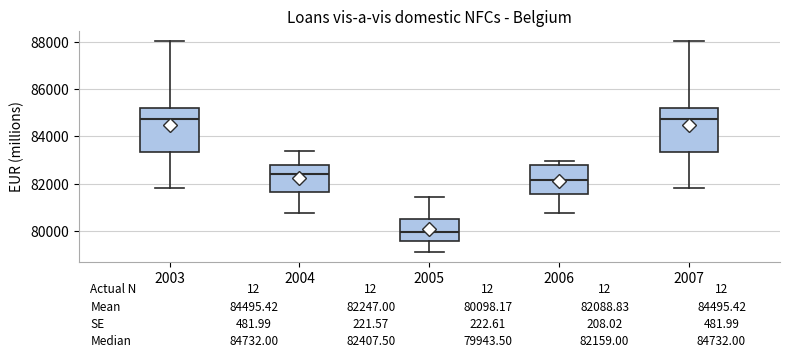

Which box has the lowest median line?

2005